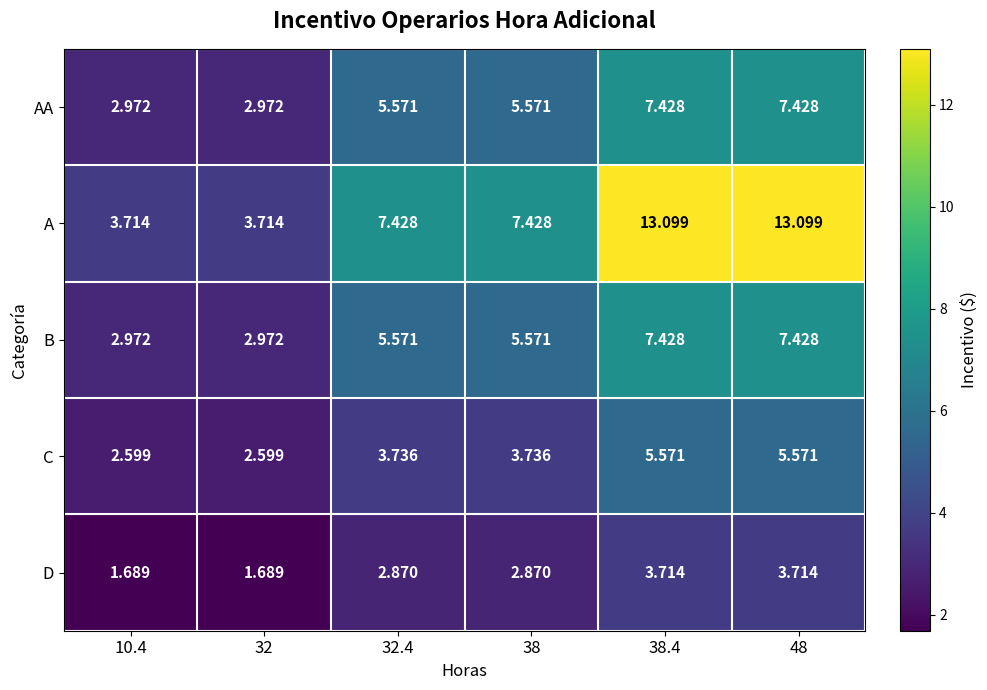

How many series are shown in this chart?

5